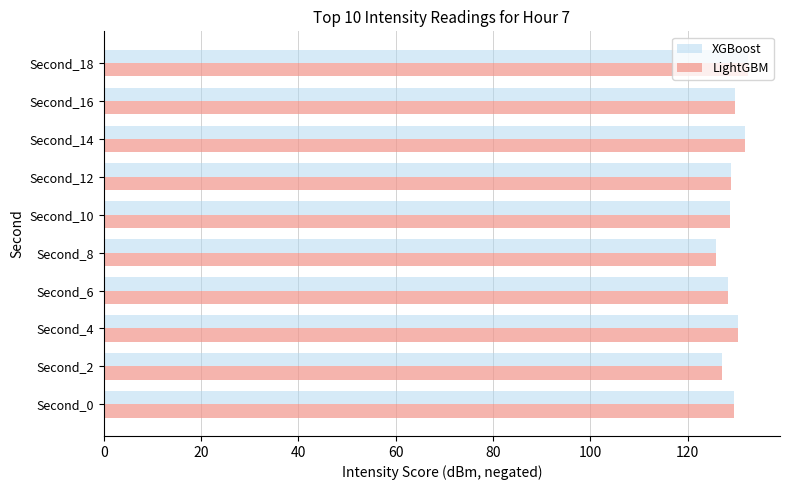

What is the average value of the LightGBM series?

129.3